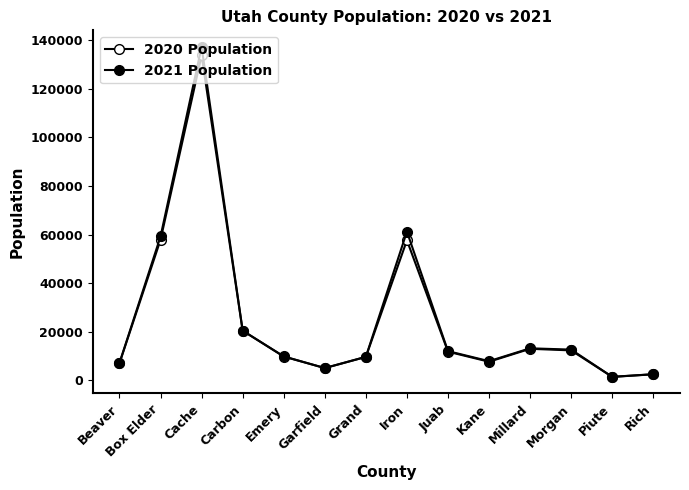

What is the label of the 13th point from the left?

Piute